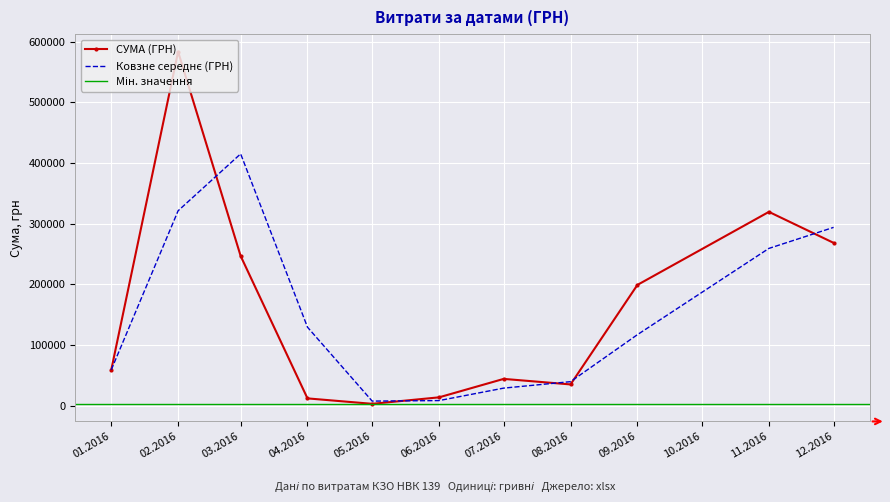

What is the maximum value for СУМА (ГРН)?

583556.1